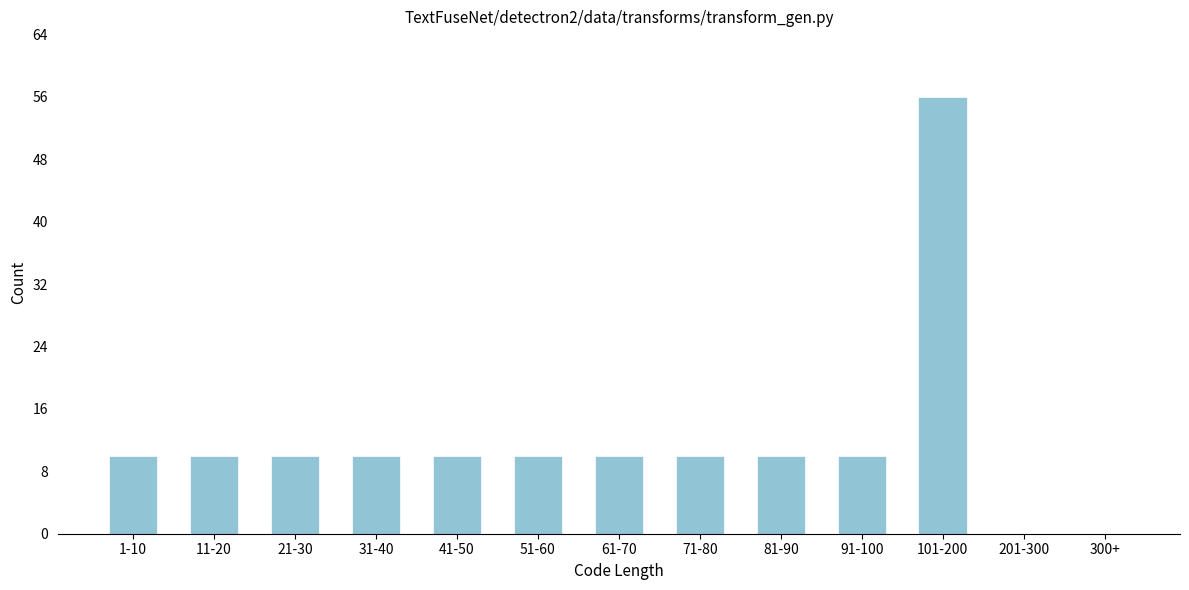

Reading left to right, transcribe all the data shown in this chart.

1-10=10	11-20=10	21-30=10	31-40=10	41-50=10	51-60=10	61-70=10	71-80=10	81-90=10	91-100=10	101-200=56	201-300=0	300+=0